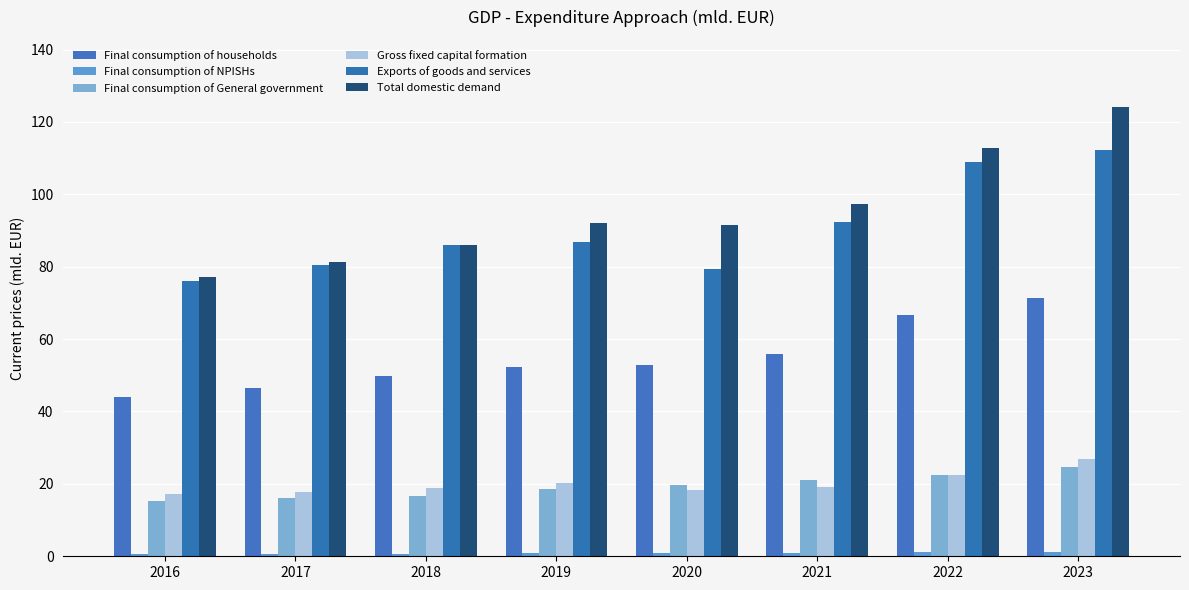

The Exports of goods and services series shows 47.3 at 2016. True or false?

False